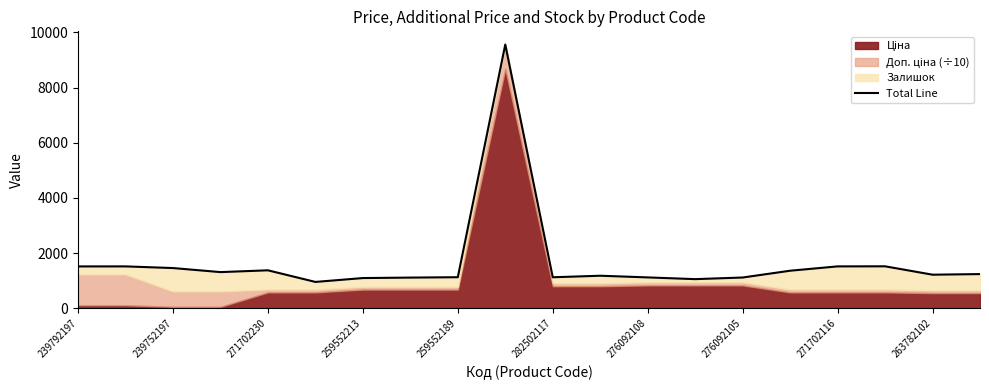

What position from the left is 271702116?

17